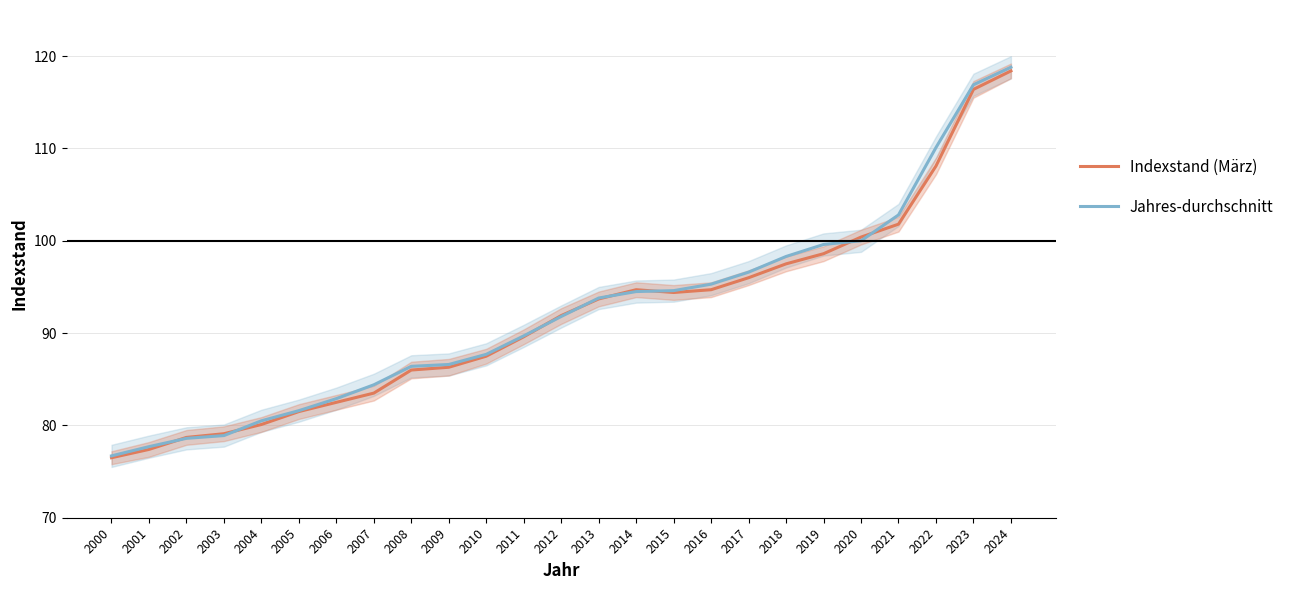

What is the difference between the second highest and minimum values in the Indexstand (März) series?

39.9